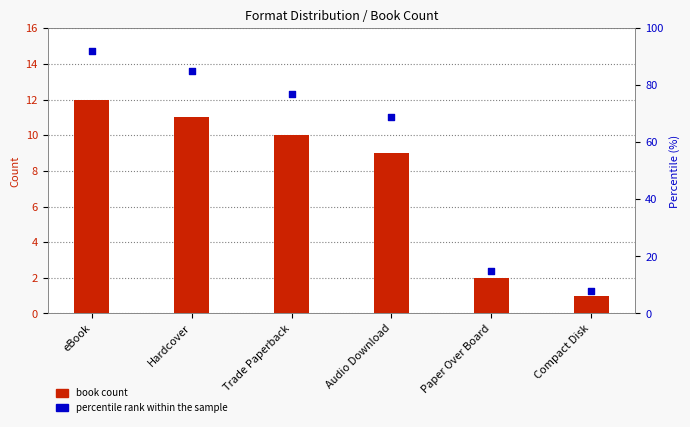

What is the total value across all series at Compact Disk?

9